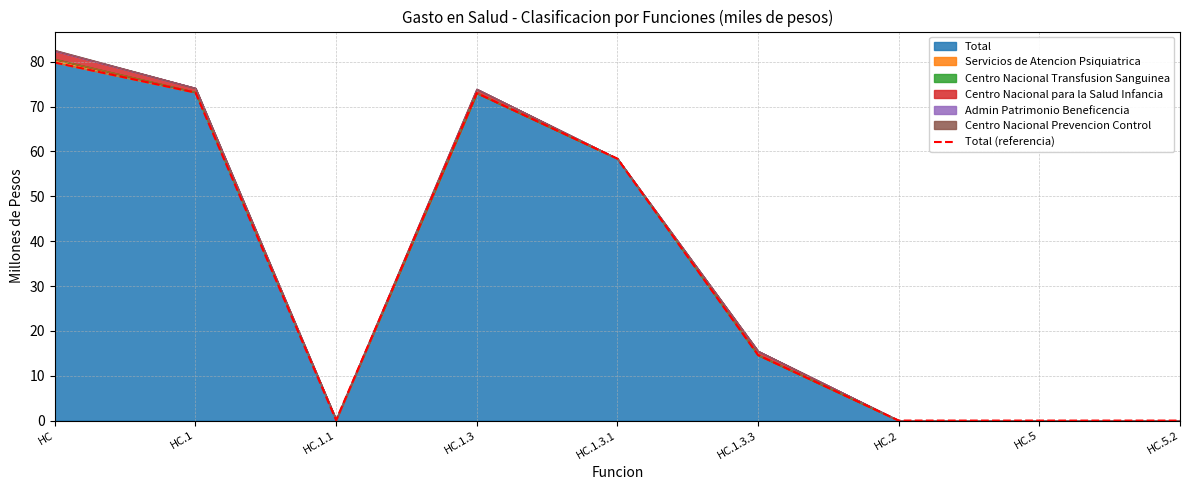

List the labels in order of value, smallest first.

HC.5, HC.5.2, HC.2, HC.1.1, HC.1.3.3, HC.1.3.1, HC.1.3, HC.1, HC